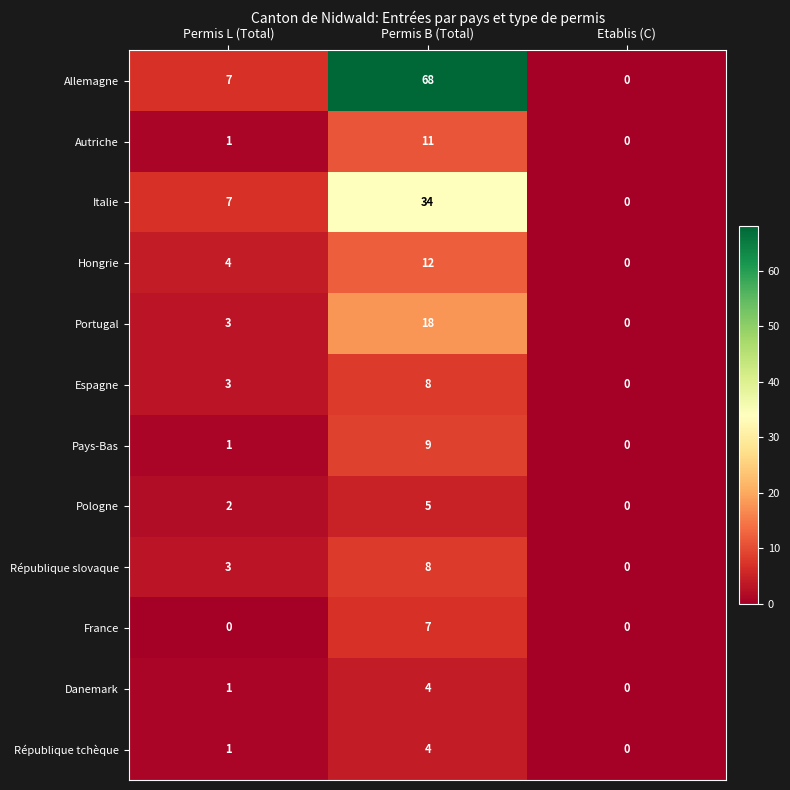

At which category does the chart reach its peak across all series?

Permis B (Total)